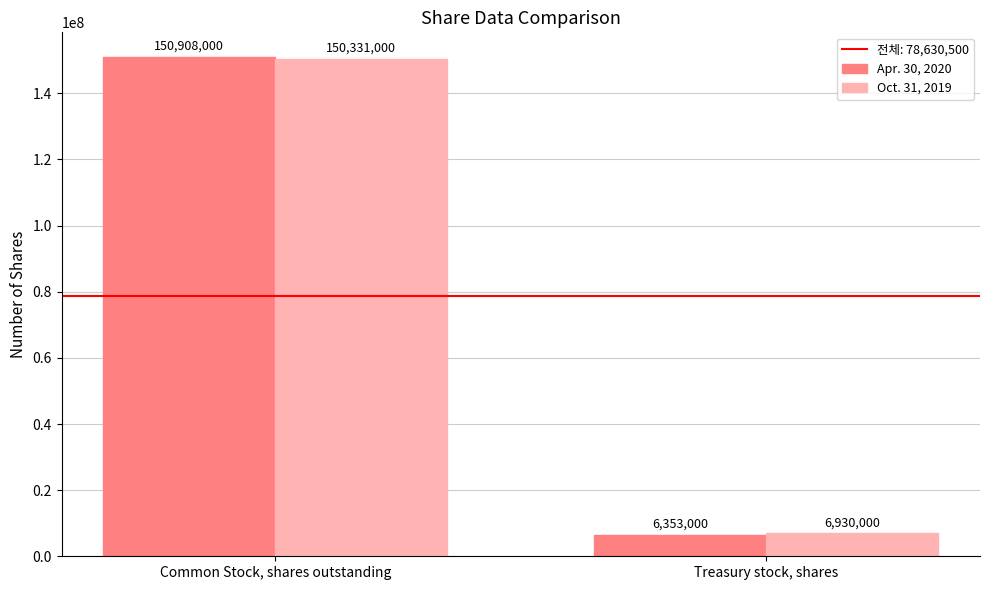

What is the difference between the Apr. 30, 2020 values at Common Stock, shares outstanding and Treasury stock, shares?

144555000